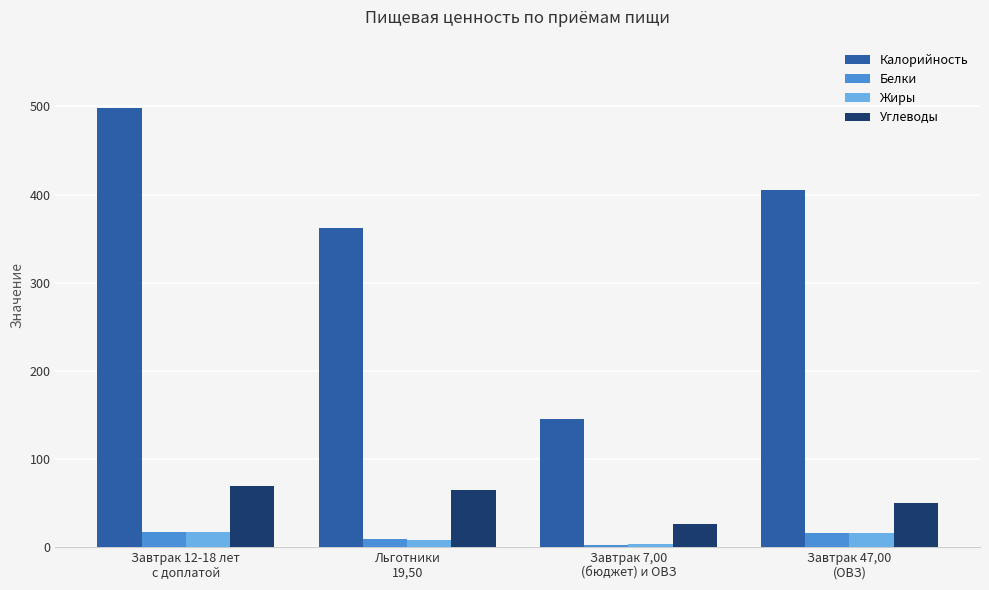

At which category is the sum across all series the highest?

Завтрак 12-18 лет
с доплатой